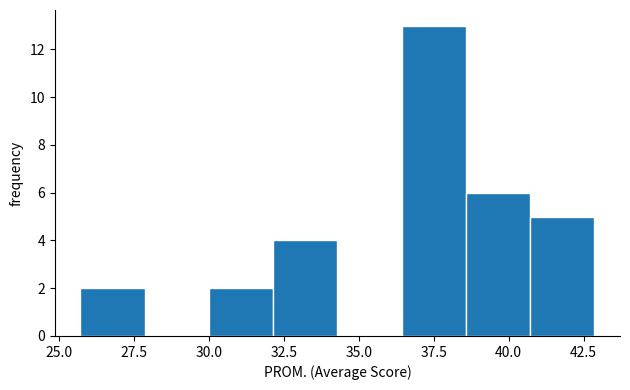

Reading left to right, transcribe this chart: for each bar, give the range it covers on the x-axis and its height. Neither the bar edges nor the heights are printed on the chart, so give them approximately, as read against the axes.

25.5 to 28.0: 2
28.0 to 30.0: 0
30.0 to 32.0: 2
32.0 to 34.5: 4
34.5 to 36.5: 0
36.5 to 38.5: 13
38.5 to 40.5: 6
40.5 to 43.0: 5